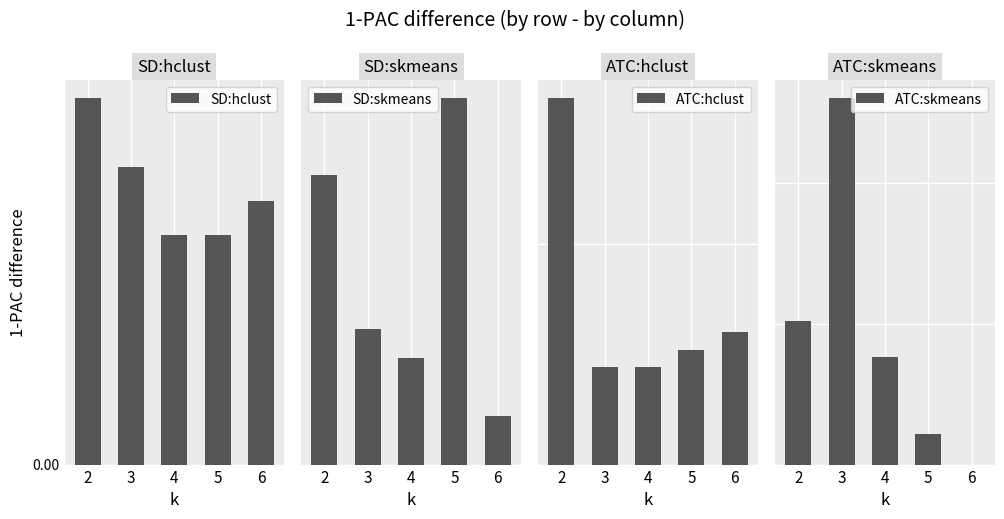

What is the approximate value of ATC:skmeans at 2?

0.1